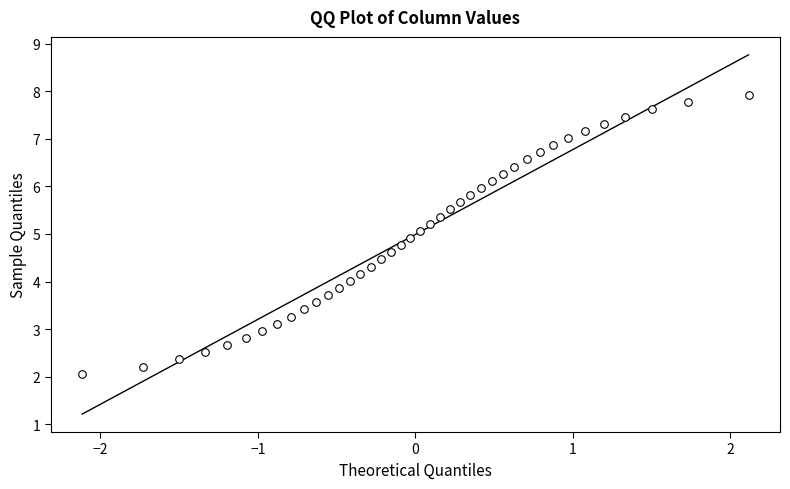

What is the range of X values (max minus min)?

4.2